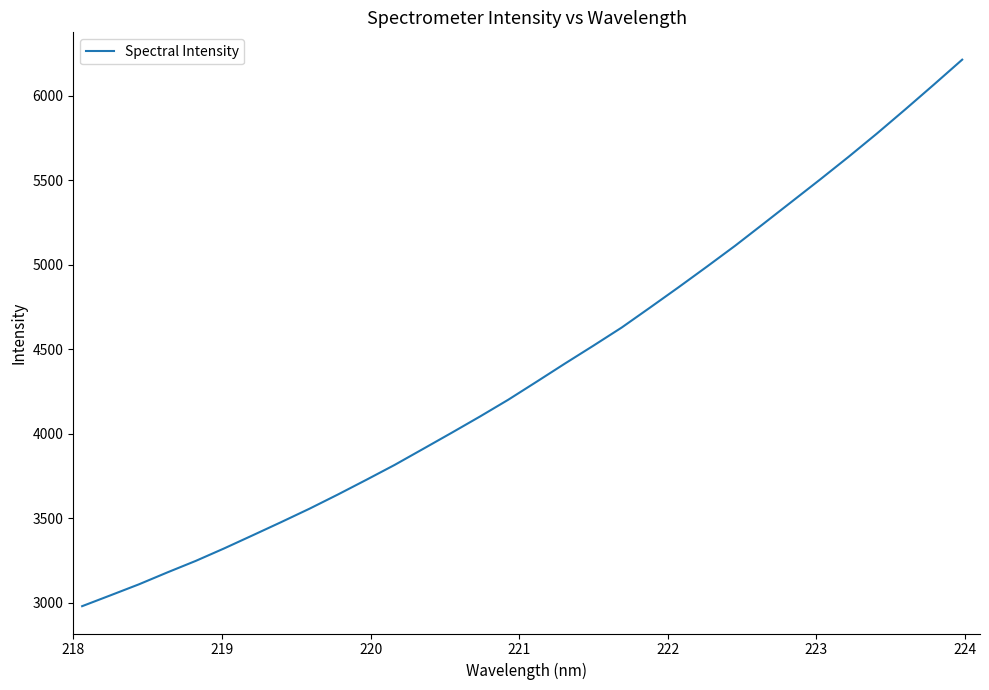

What is the greatest value displayed?

6213.6